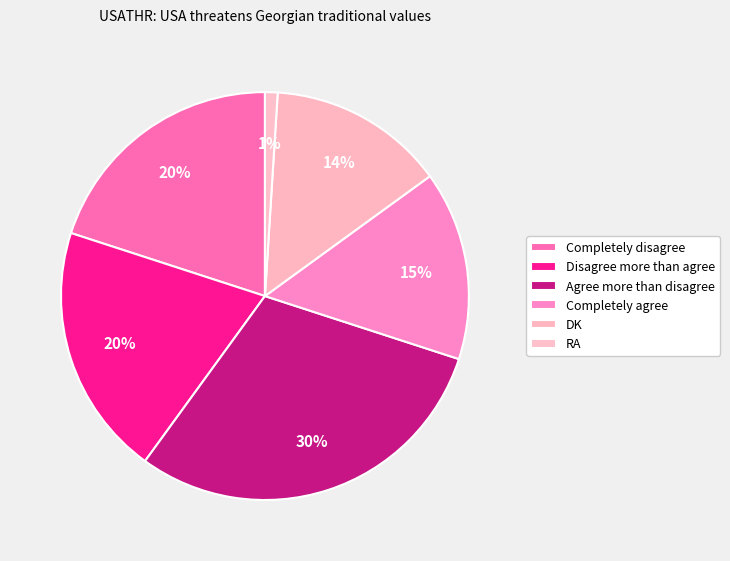

Is it true that Disagree more than agree is 30% of the pie?

False